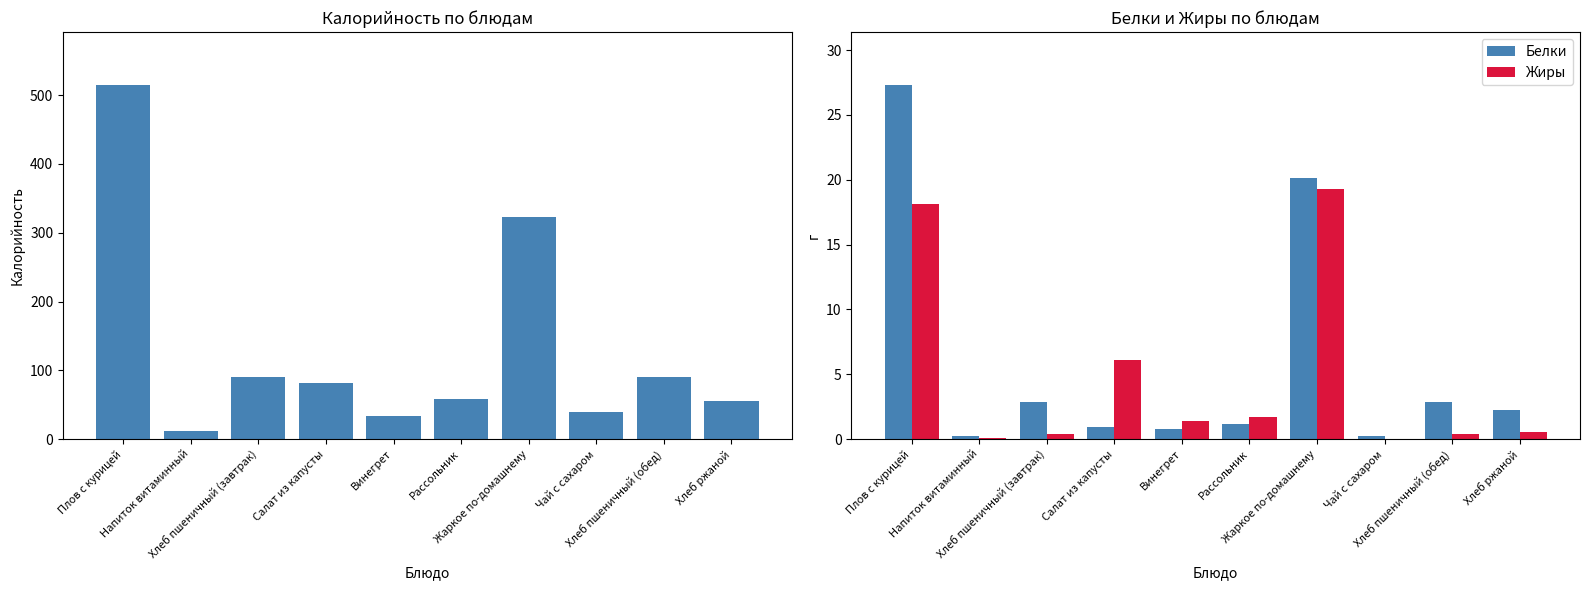

Reading right to left, transcribe all the data shown in this chart.

Калорийность: 54.9	90.6	38.8	323.0	58.4	33.0	81.5	90.6	12.0	514.6
Белки: 2.3	2.9	0.2	20.1	1.2	0.8	1.0	2.9	0.2	27.3
Жиры: 0.6	0.4	0.0	19.3	1.7	1.4	6.1	0.4	0.1	18.1